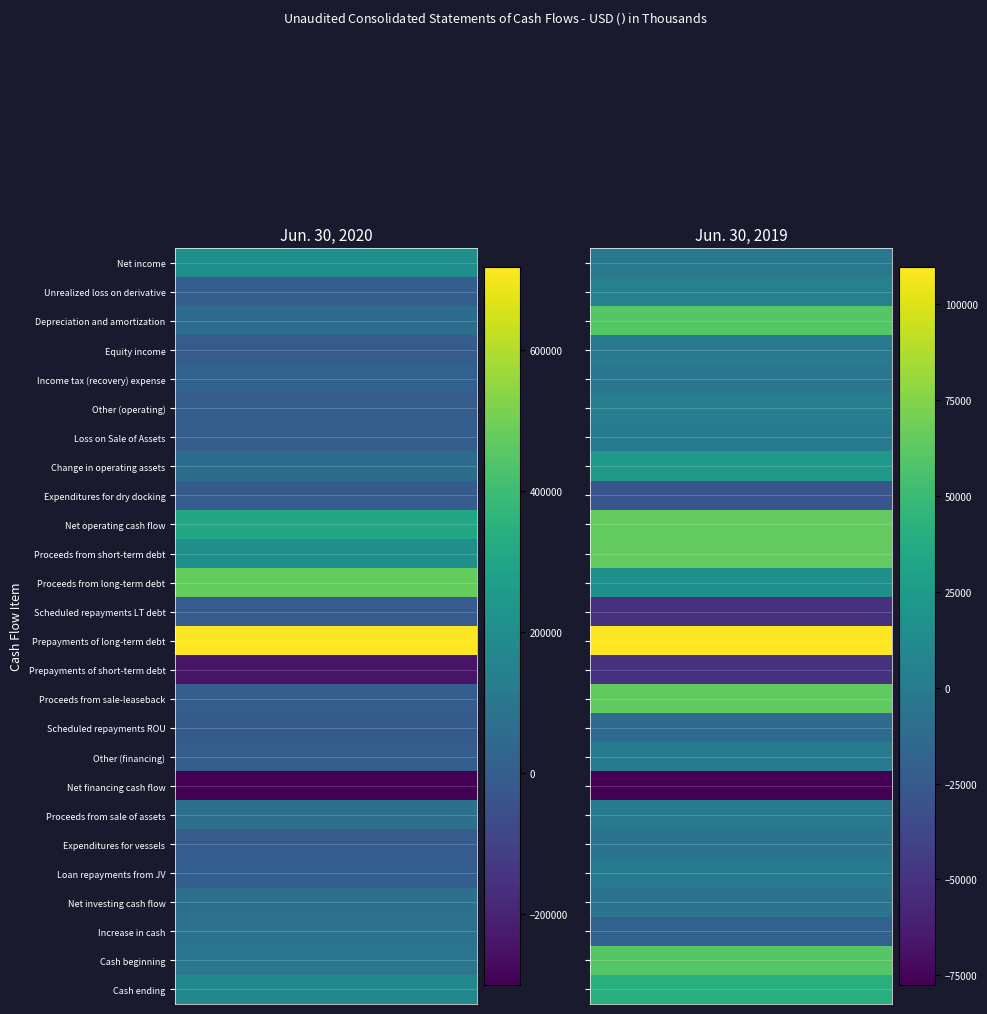

How many positive values does the Increase in cash series have?

1